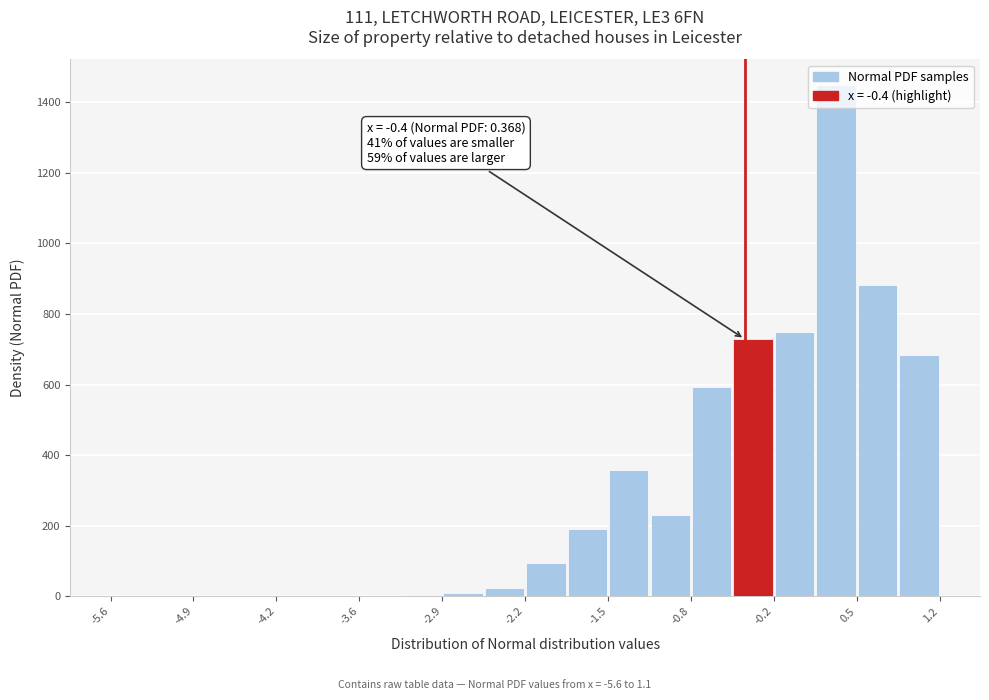

Around what value on the x-axis is the tallest bar? Give the approximate position of its centre, as read against the axis.

0.4